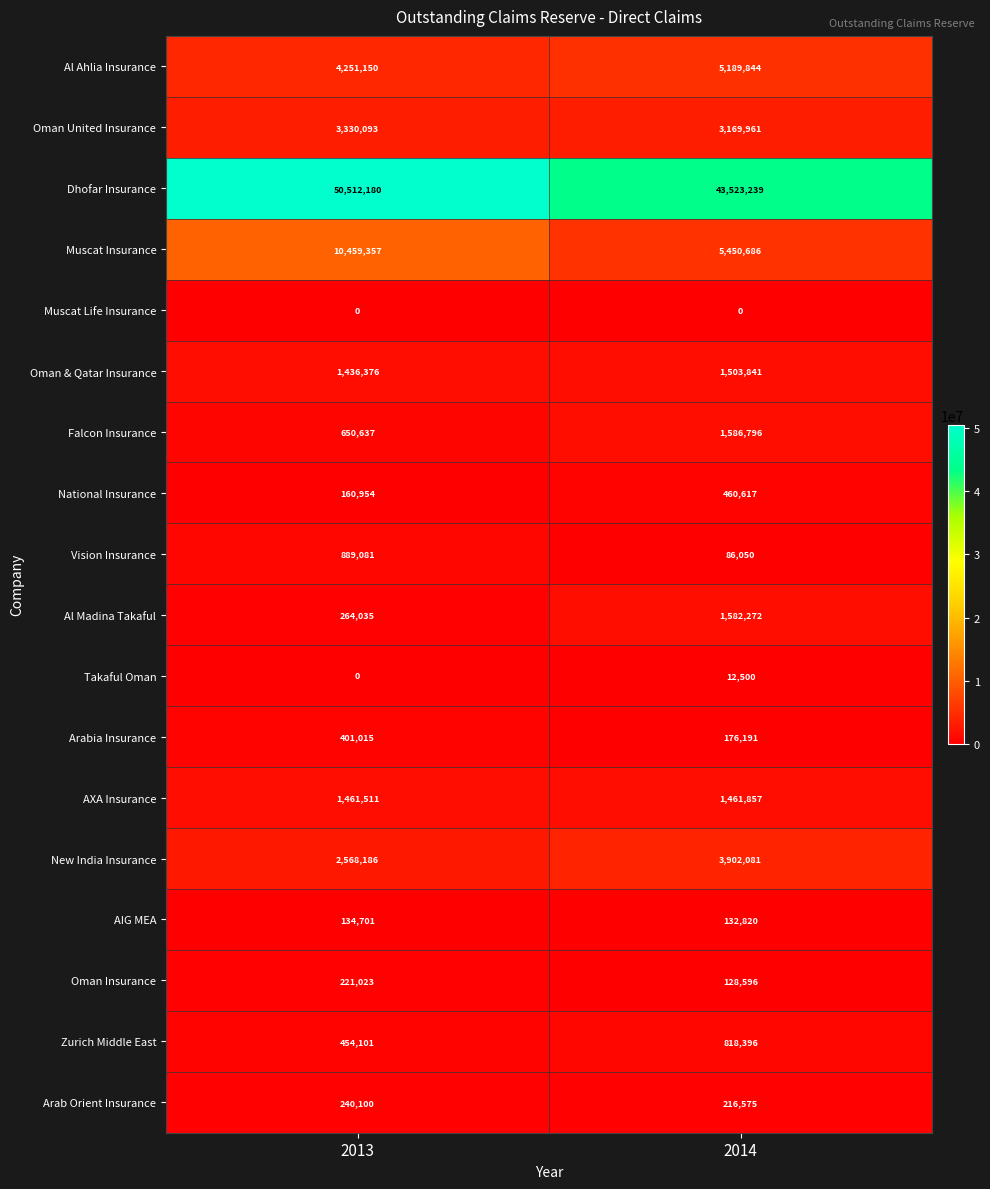

Is it true that AIG MEA equals 61158 at 2014?

False